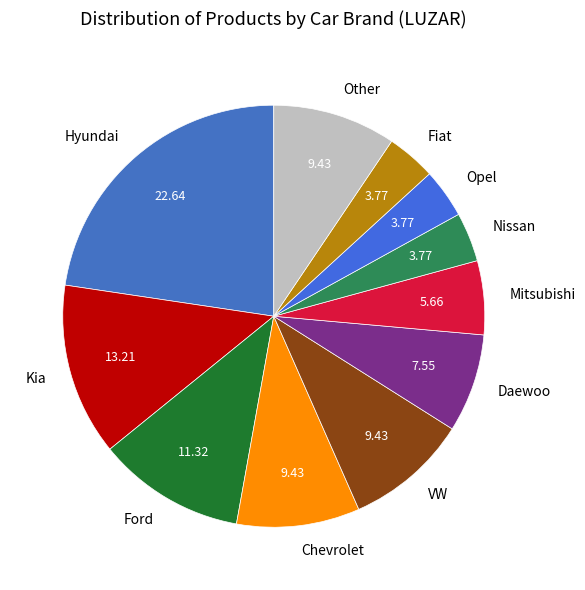

Which category has the biggest portion of the pie?

Hyundai